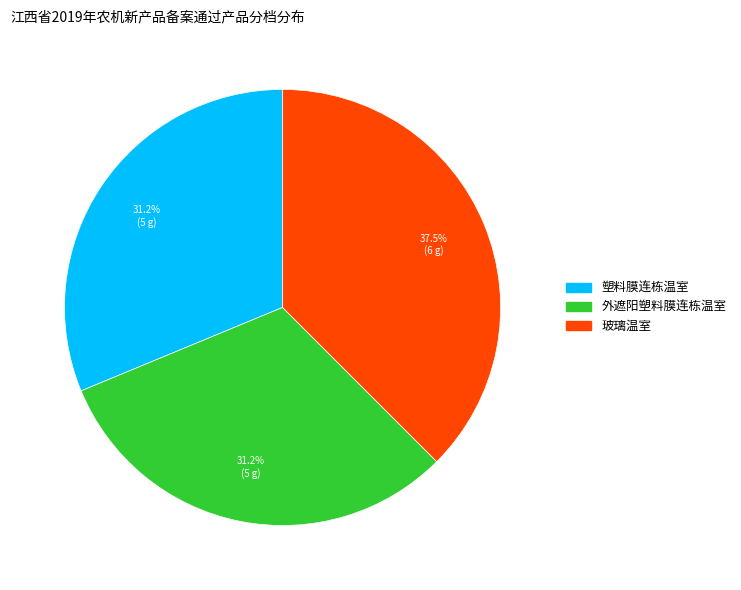

Which category has the biggest portion of the pie?

玻璃温室